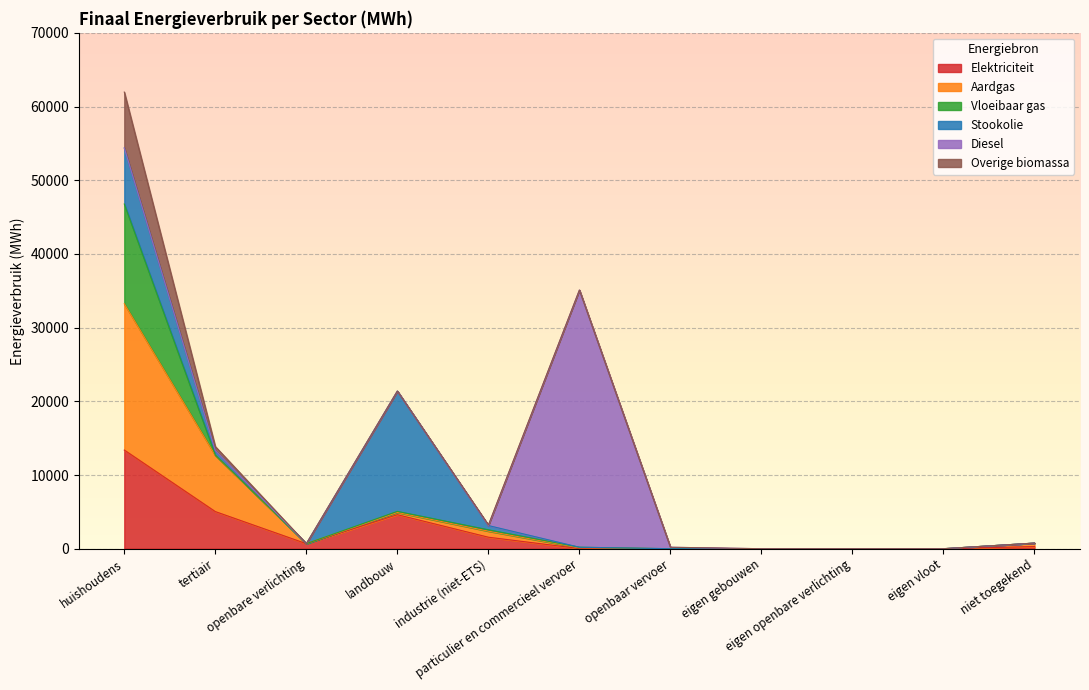

What are all the series names shown in the legend?

Elektriciteit, Aardgas, Vloeibaar gas, Stookolie, Diesel, Overige biomassa